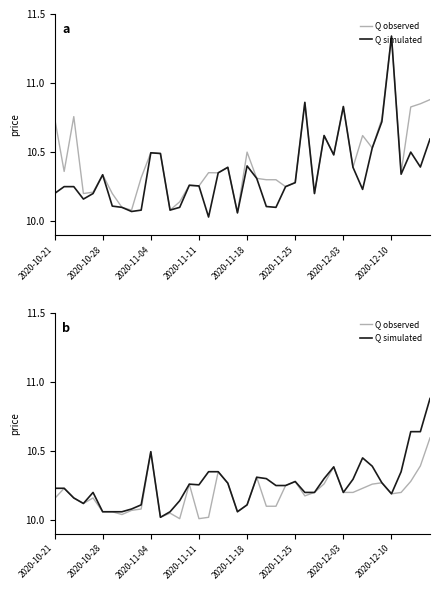

In Q simulated, how many points are lower than both neighbors (excluding endpoints)?

6